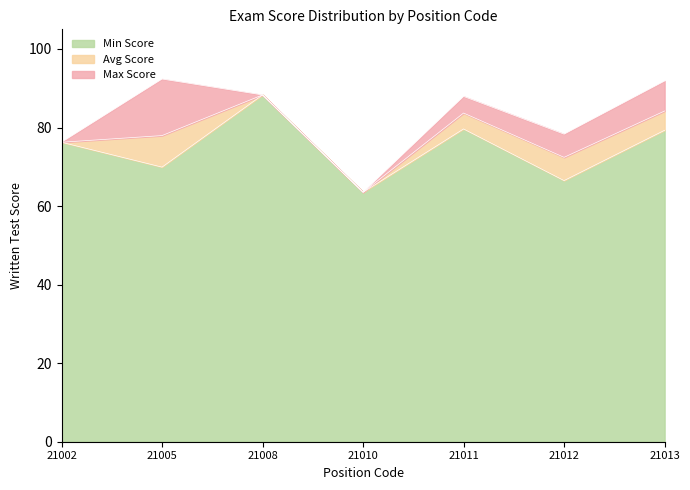

How many lines are shown in the chart?

3